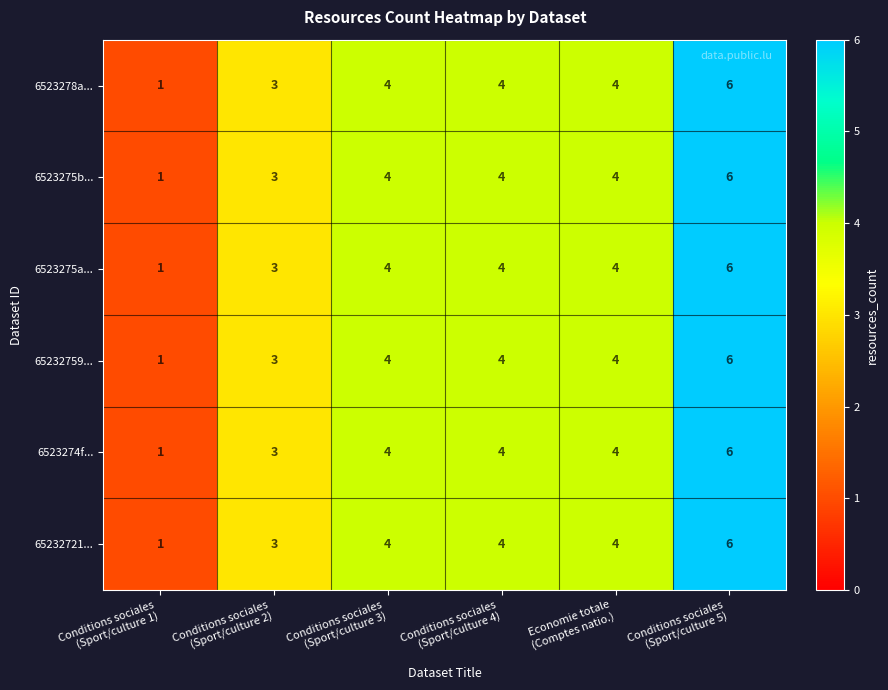

At how many categories does at least one series exceed 2?

5